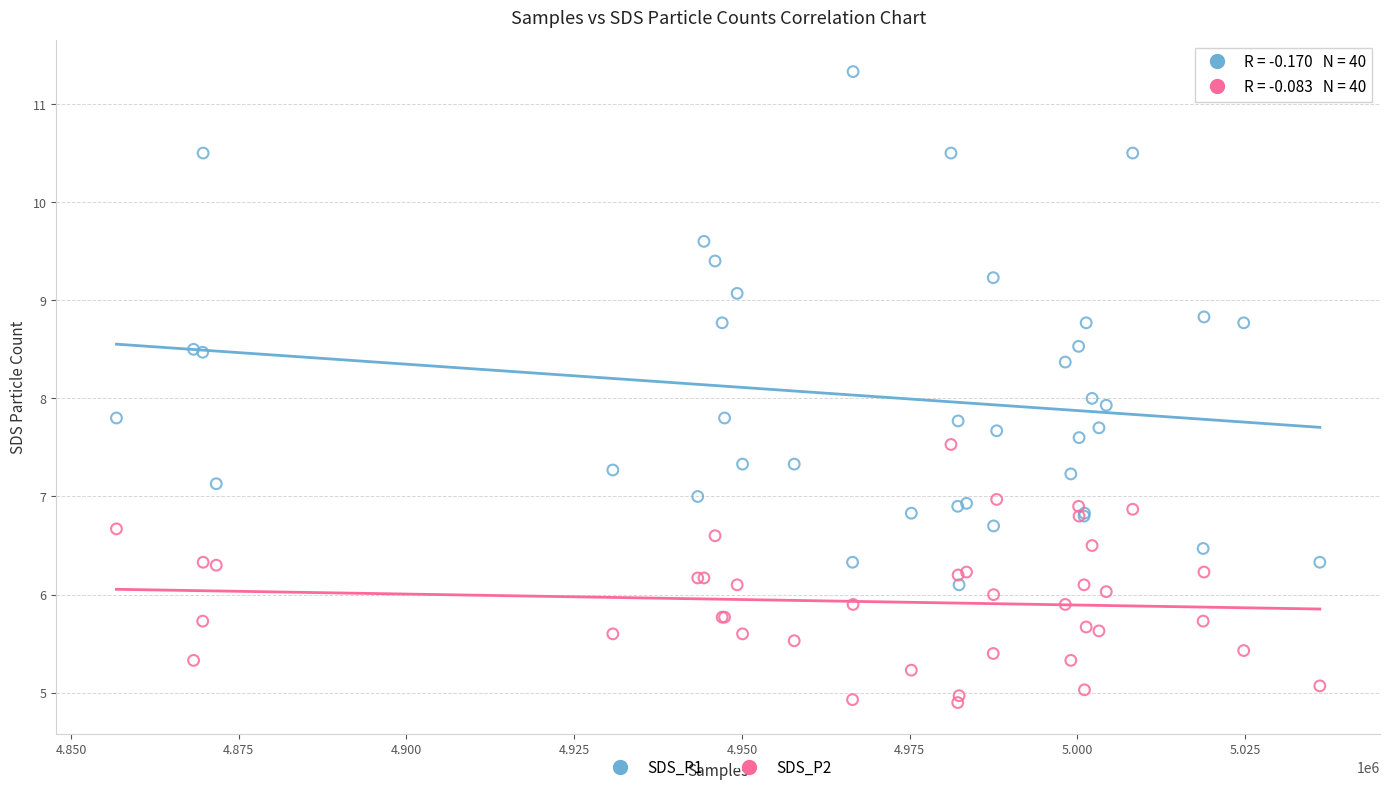

Which series has the widest spread of Y values?

SDS_P1